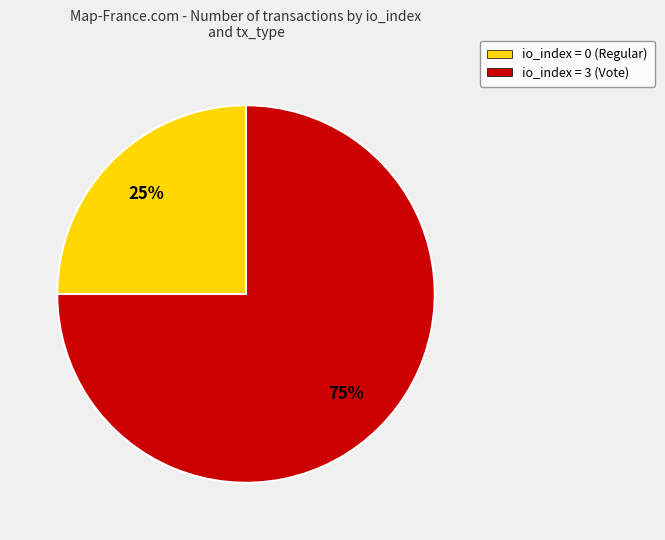

Approximately how many times larger is the value at io_index = 0 (Regular) compared to io_index = 3 (Vote)?

0.3